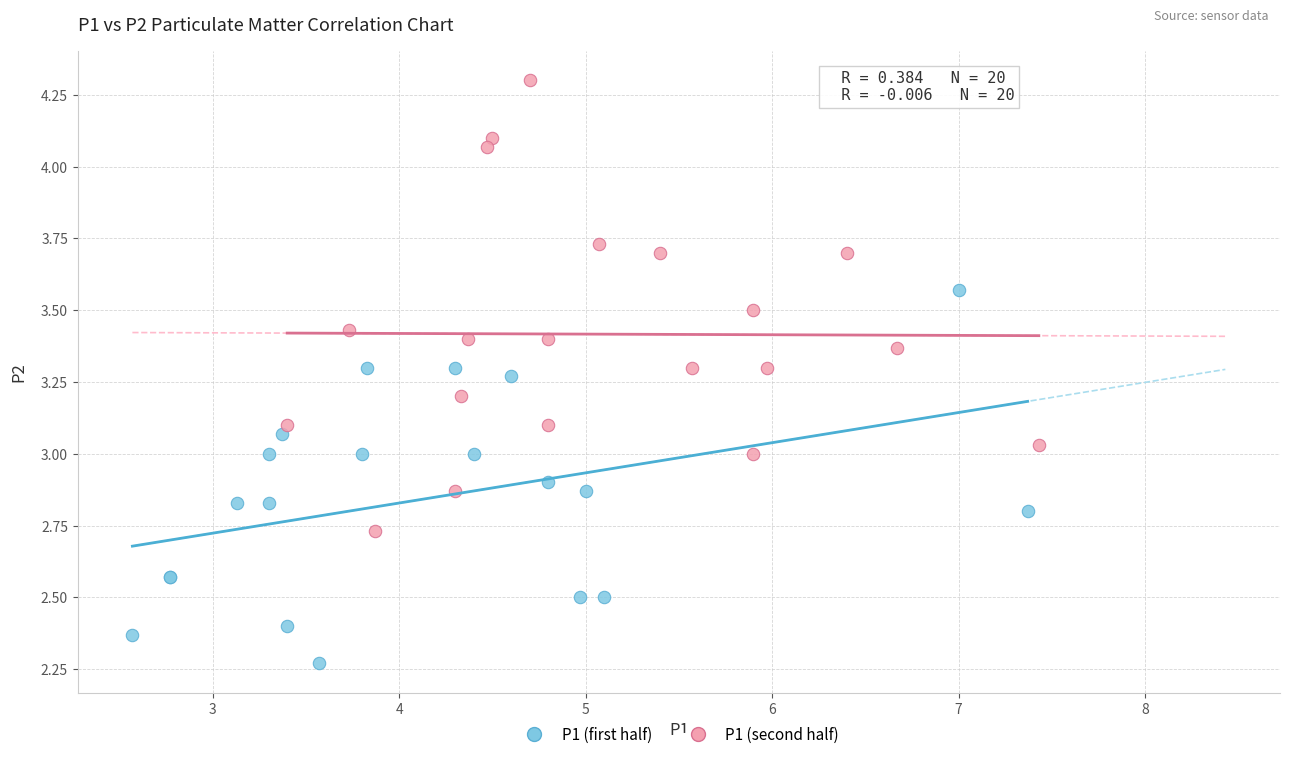

Which series has the largest Y range (max minus min)?

P1 (second half)